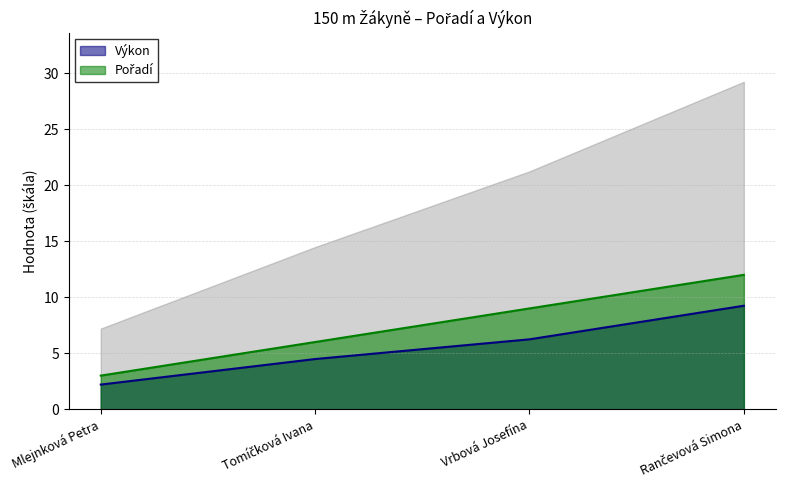

Which series has the largest total across all categories?

Pořadí